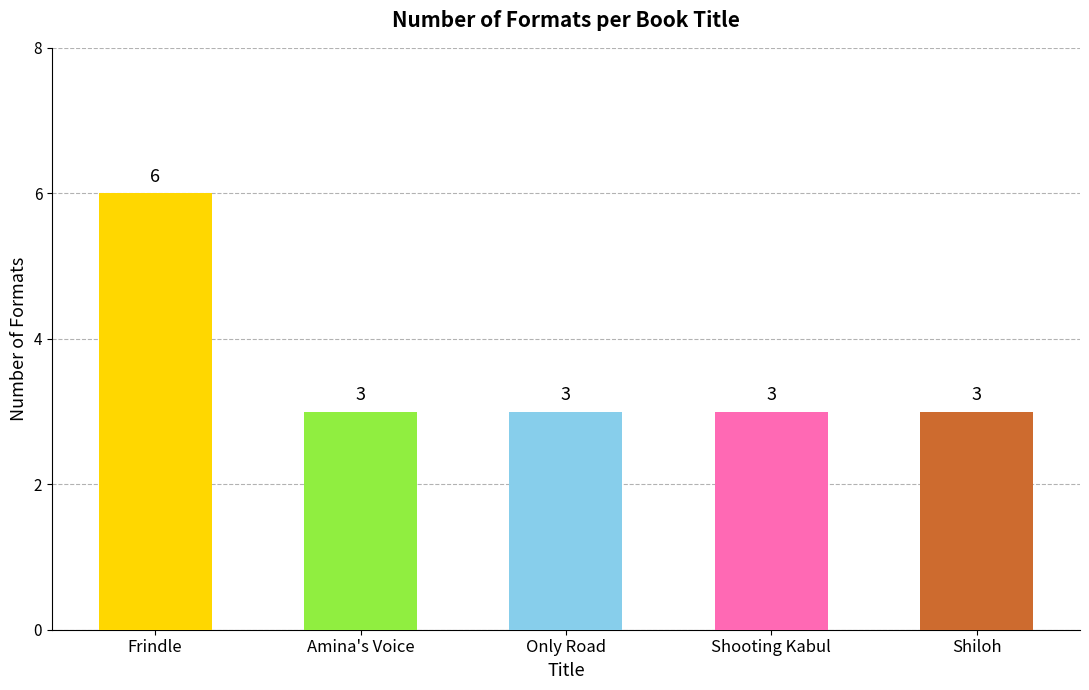

Reading right to left, list all the values displayed in this chart.

Shiloh=3	Shooting Kabul=3	Only Road=3	Amina's Voice=3	Frindle=6